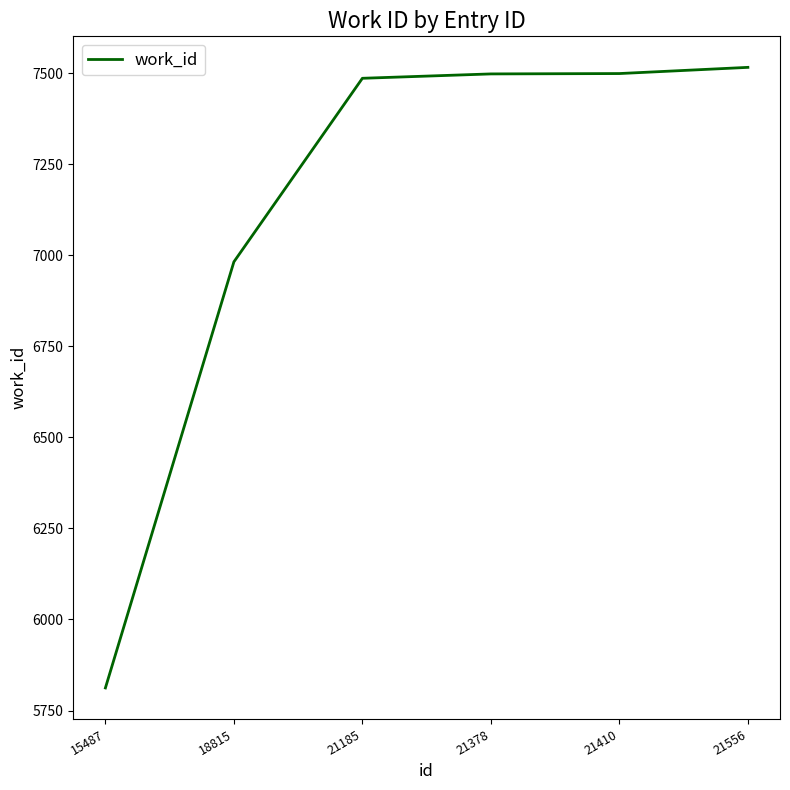

Is this an area chart (filled region under the line)?

No